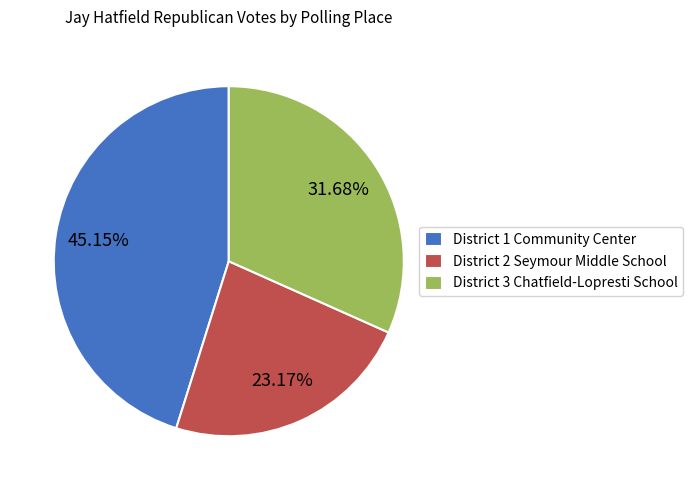

Does any single category account for the majority?

No